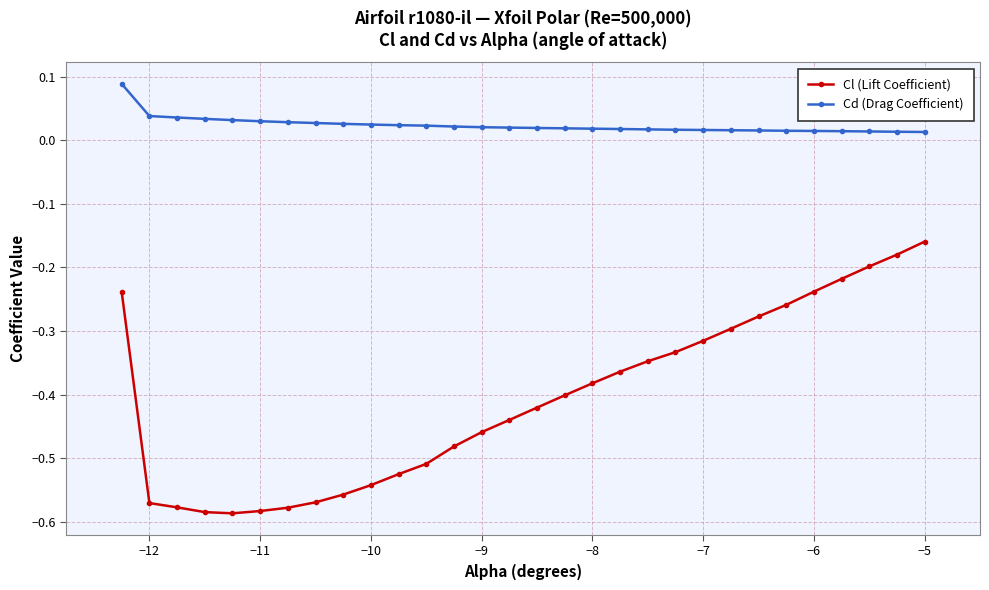

Is this an area chart (filled region under the line)?

No